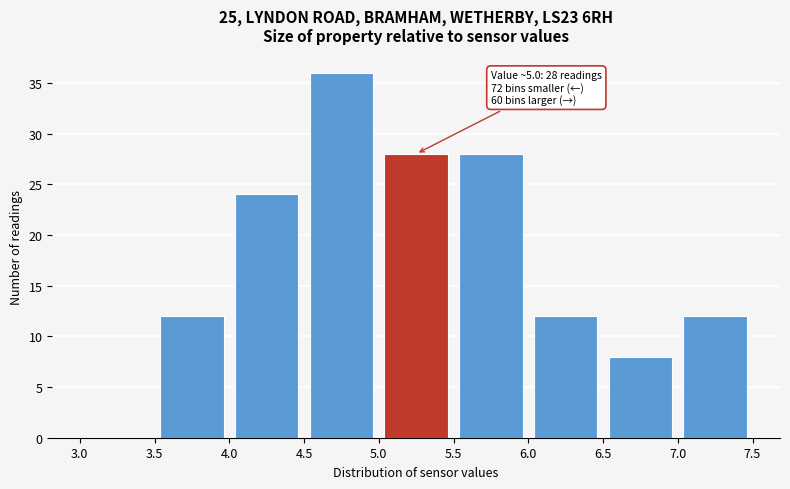

Over which range of the x-axis is the bar tallest?

4.5 to 5.0